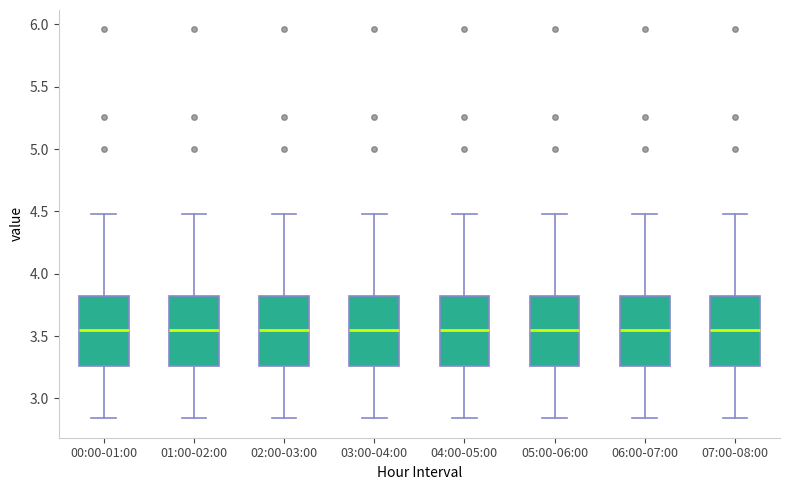

Reading left to right, transcribe this box plot: for each box, give where its median line is, the range the box spans, and where its two whiskers end, as read against the y-axis. The values are not printed on the chart, so give them approximately, as read against the axis.

00:00-01:00: median 3.55, box 3.25 to 3.85, whiskers 2.85 to 4.50
01:00-02:00: median 3.55, box 3.25 to 3.85, whiskers 2.85 to 4.50
02:00-03:00: median 3.55, box 3.25 to 3.85, whiskers 2.85 to 4.50
03:00-04:00: median 3.55, box 3.25 to 3.85, whiskers 2.85 to 4.50
04:00-05:00: median 3.55, box 3.25 to 3.85, whiskers 2.85 to 4.50
05:00-06:00: median 3.55, box 3.25 to 3.85, whiskers 2.85 to 4.50
06:00-07:00: median 3.55, box 3.25 to 3.85, whiskers 2.85 to 4.50
07:00-08:00: median 3.55, box 3.25 to 3.85, whiskers 2.85 to 4.50